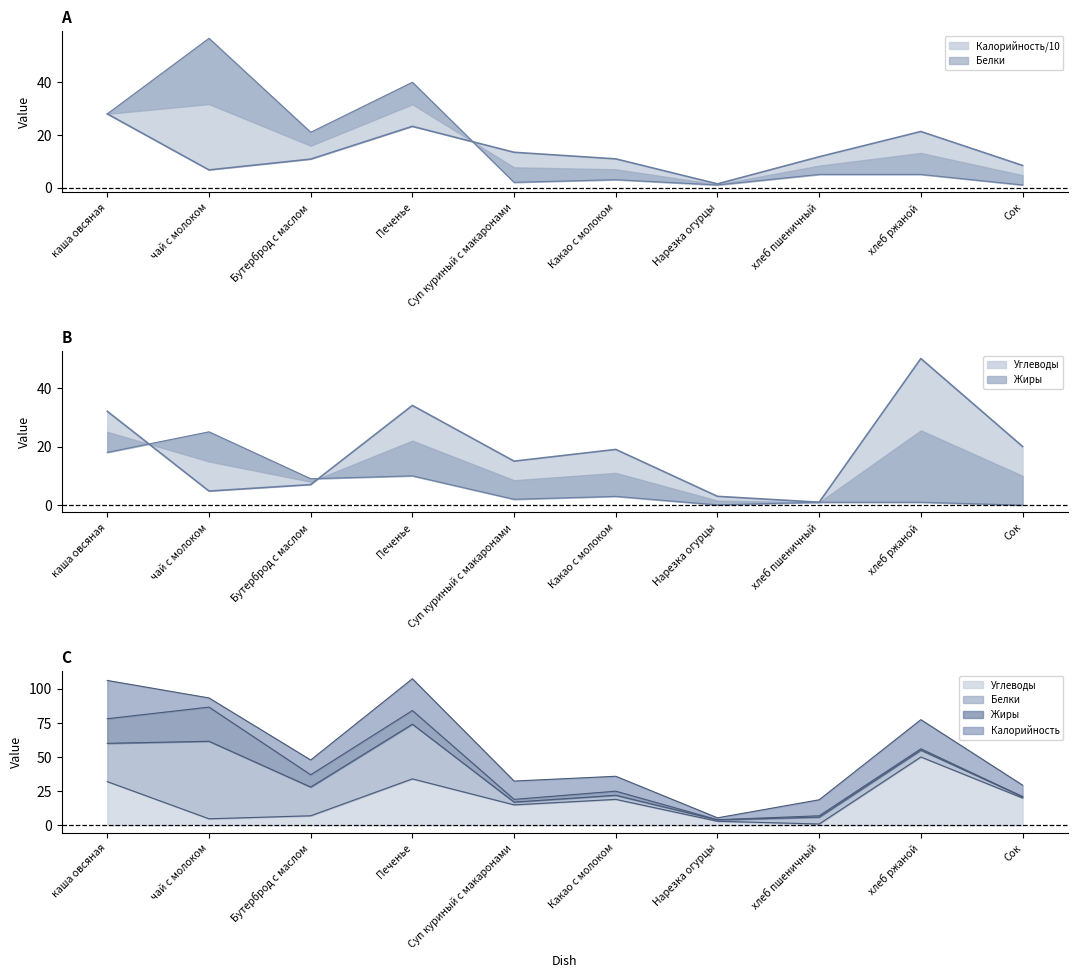

Reading left to right, extract all data points from this chart.

Калорийность: каша овсяная=28.0	чай с молоком=6.7	Бутерброд с маслом=10.8	Печенье=23.2	Суп куриный с макаронами=13.4	Какао с молоком=10.9	Нарезка огурцы=1.4	хлеб пшеничный=11.7	хлеб ржаной=21.3	Сок=8.4
Белки: каша овсяная=28.0	чай с молоком=56.7	Бутерброд с маслом=21.0	Печенье=40.0	Суп куриный с макаронами=2.0	Какао с молоком=3.0	Нарезка огурцы=1.0	хлеб пшеничный=5.0	хлеб ржаной=5.0	Сок=1.0
Жиры: каша овсяная=18.0	чай с молоком=25.0	Бутерброд с маслом=9.0	Печенье=10.0	Суп куриный с макаронами=2.0	Какао с молоком=3.0	Нарезка огурцы=0.1	хлеб пшеничный=1.0	хлеб ржаной=1.0	Сок=0.0
Углеводы: каша овсяная=32.0	чай с молоком=4.8	Бутерброд с маслом=7.0	Печенье=34.0	Суп куриный с макаронами=15.0	Какао с молоком=19.0	Нарезка огурцы=3.0	хлеб пшеничный=1.0	хлеб ржаной=50.0	Сок=20.0